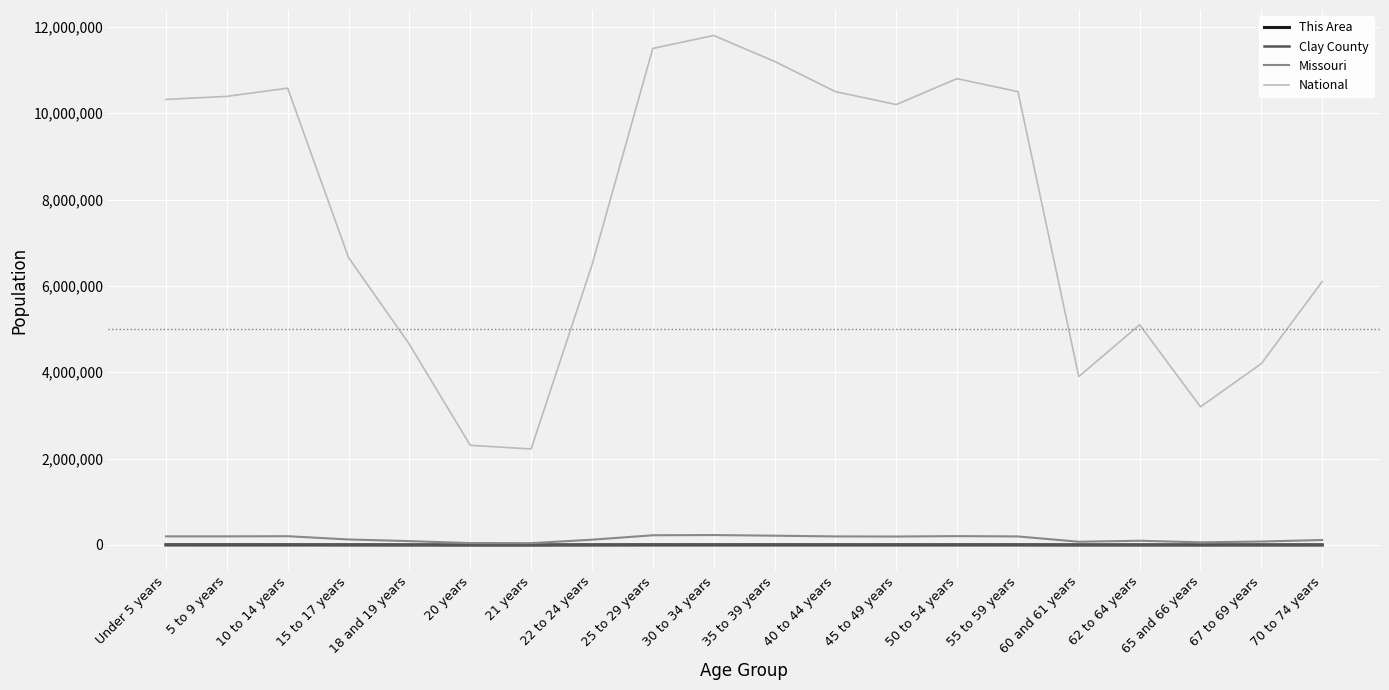

What is the smallest value displayed?

252